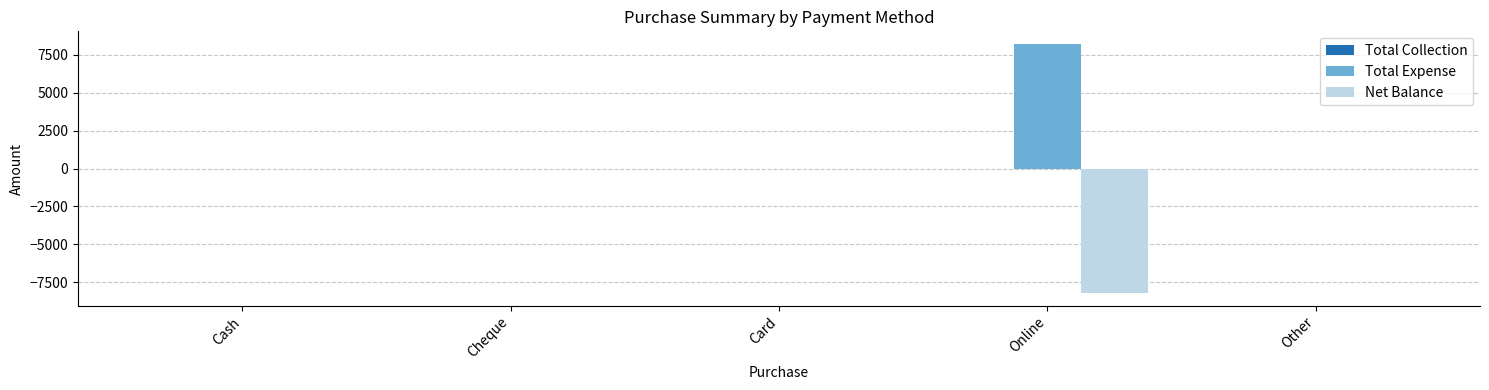

How many distinct data groups are displayed?

2